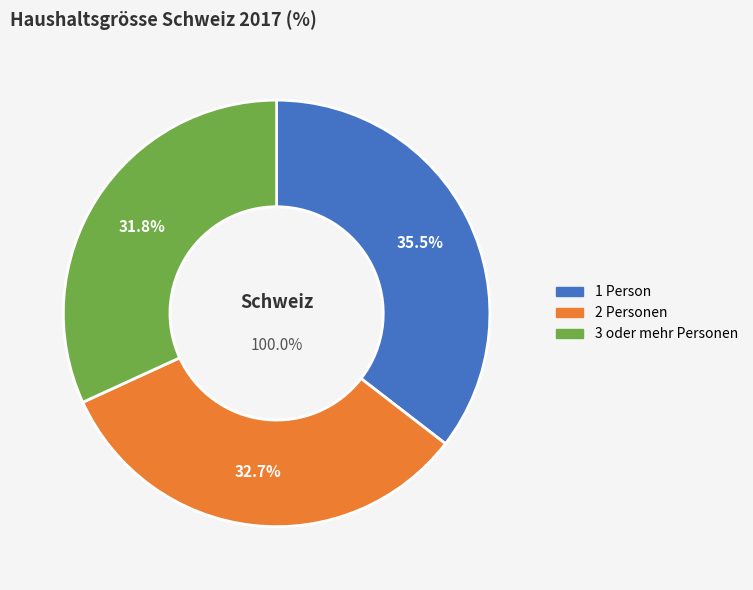

Between 1 Person and 2 Personen, which is larger?

1 Person